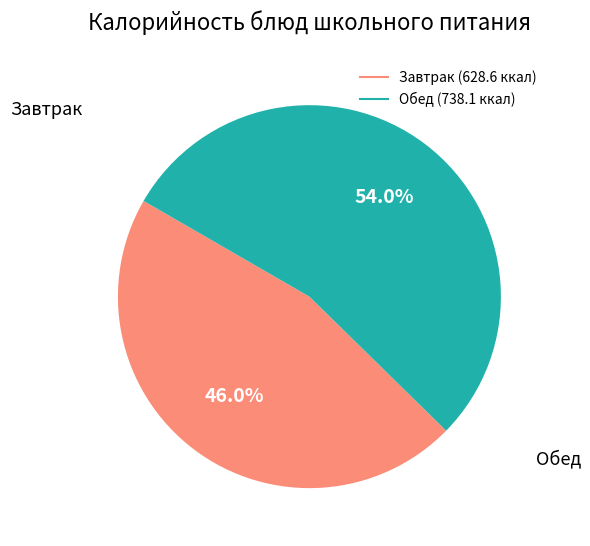

Does any single category account for the majority?

Yes